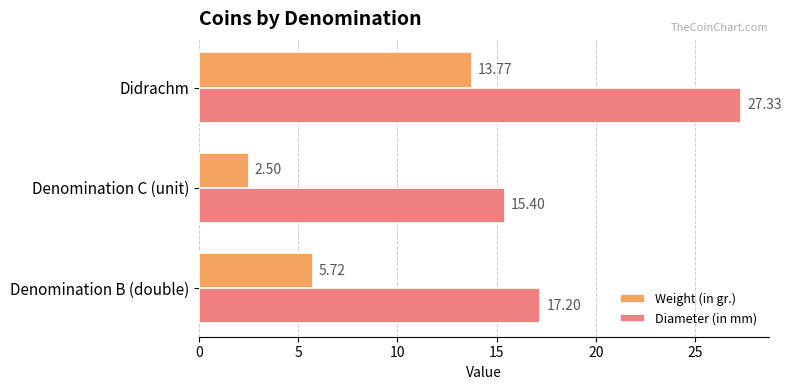

Where is Diameter (in mm) nearest to the value 21?

Denomination B (double)